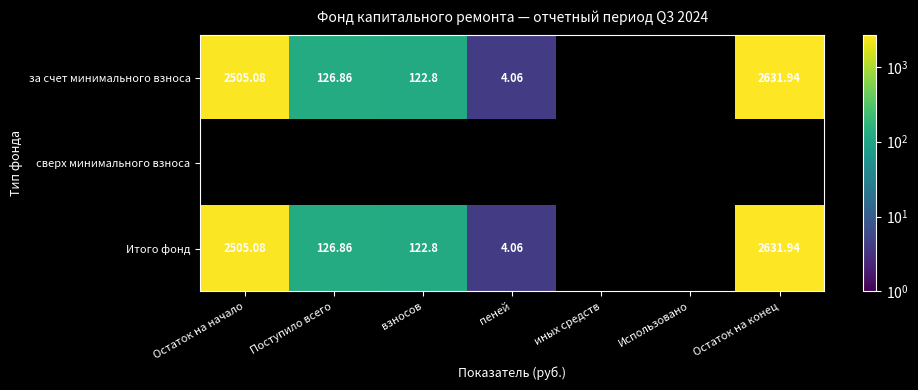

At which label does за счет минимального взноса reach its peak?

Остаток на конец